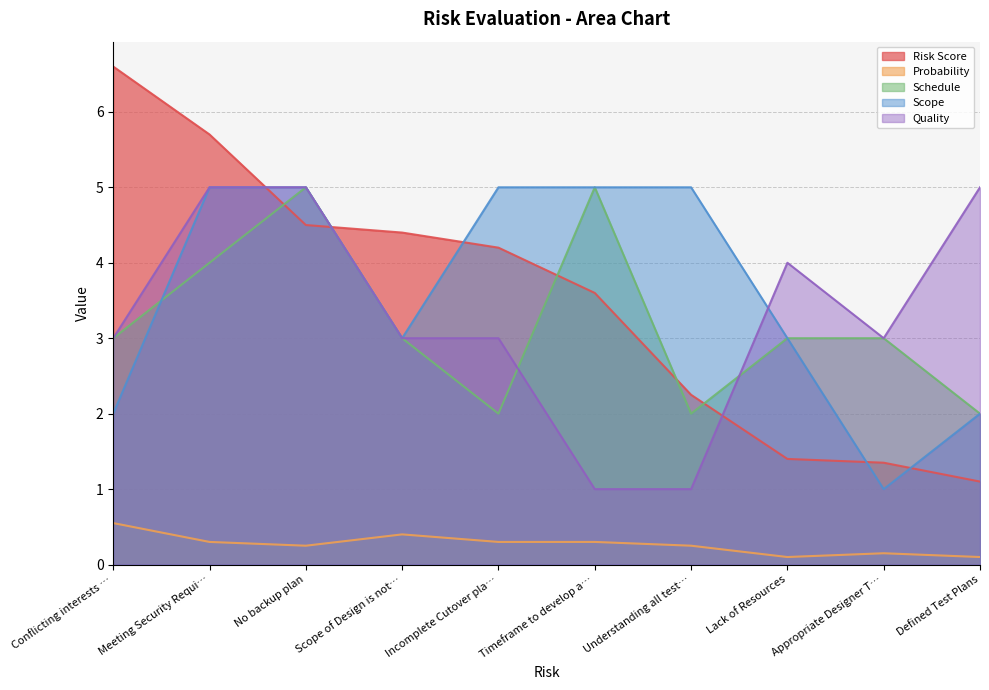

Which category has the highest value in the Schedule series?

No backup plan